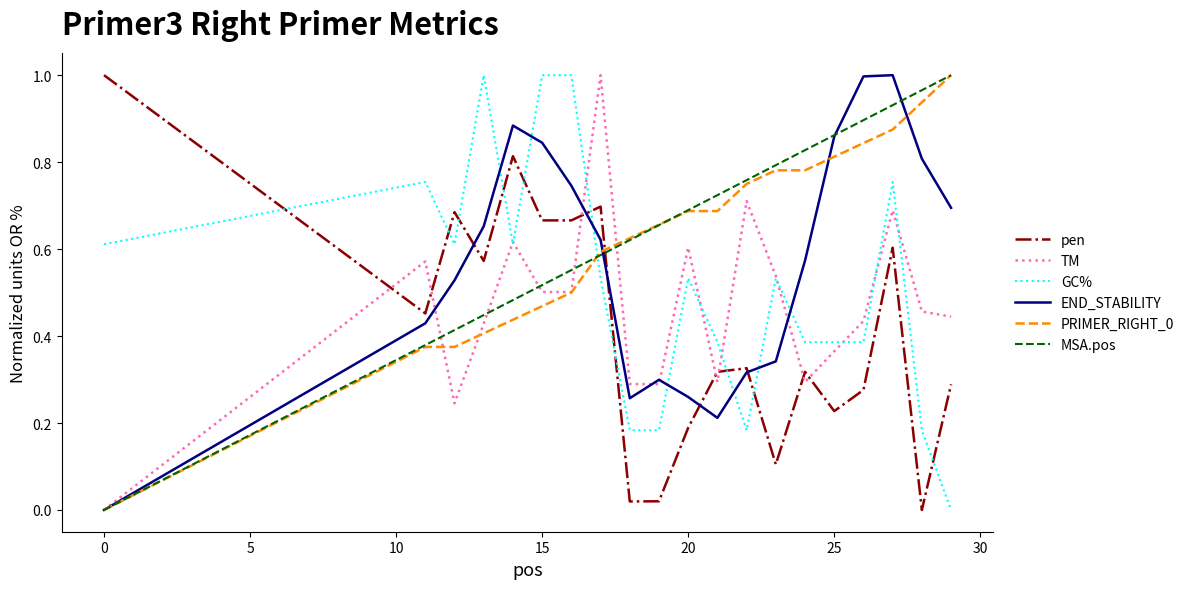

How many times do TM and pen cross each other?

7